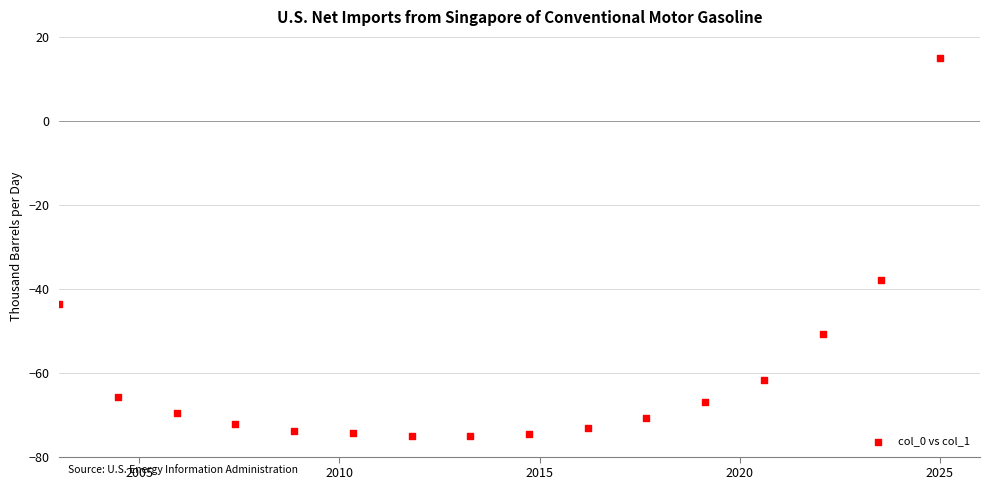

What Y value in the scatter plot is closest to -30?

-38.0